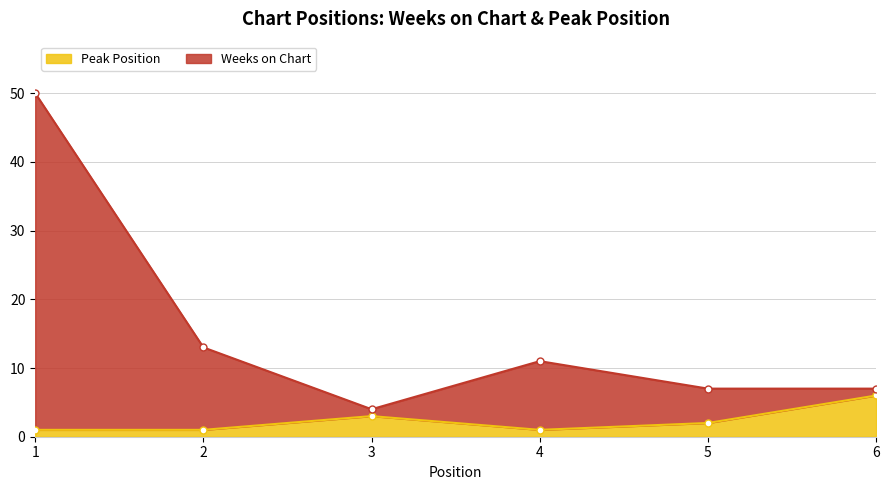

Where is the first local maximum for Peak Position?

3